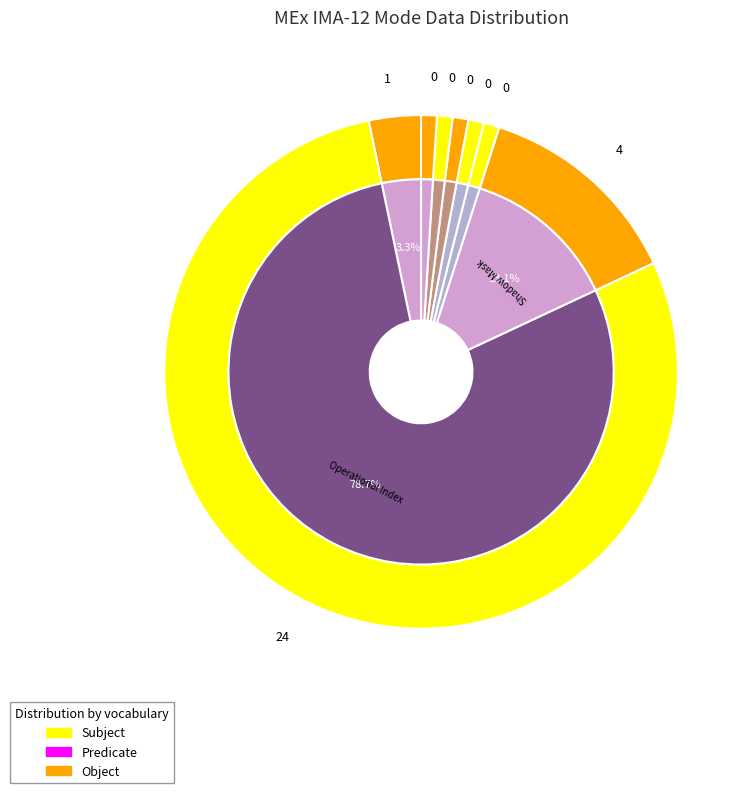

Combined, what portion of the pie is Shadow Mask and Energy Cycle Mode?

13.8%